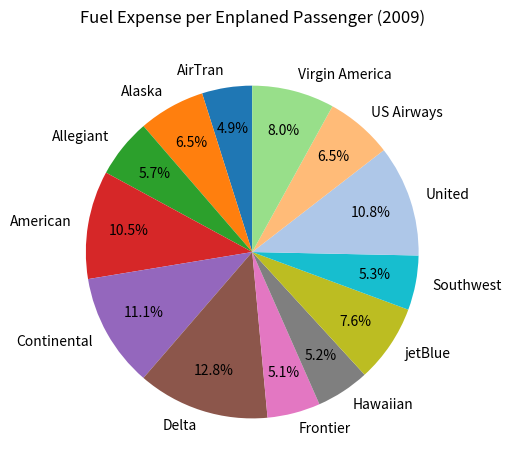

What portion of the pie excludes US Airways?

93.5%